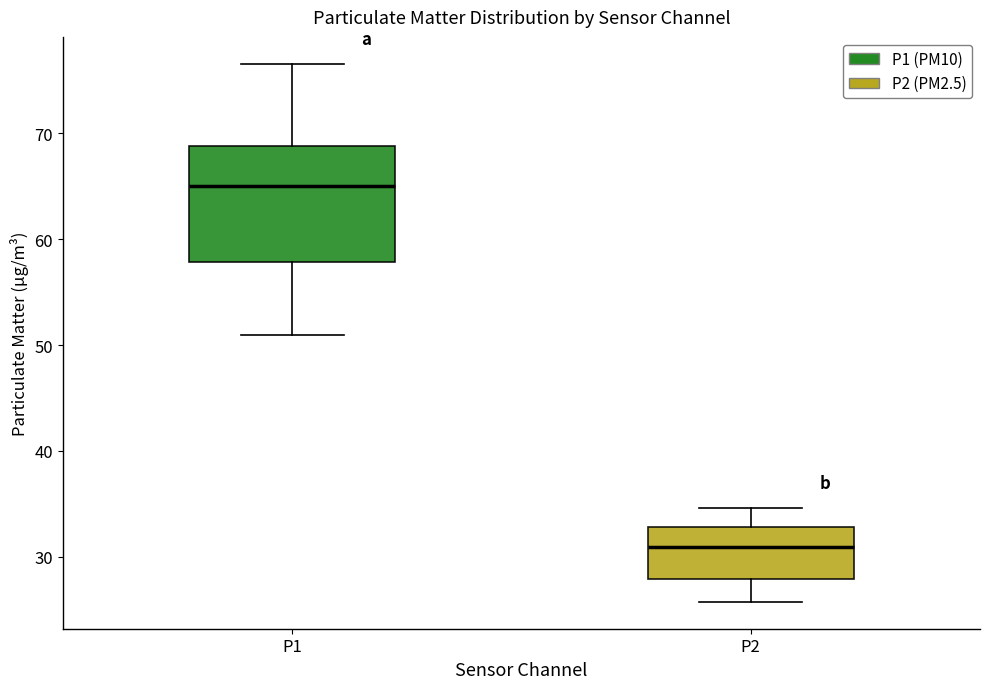

Which box is the tallest, from its lower edge to its upper edge?

P1